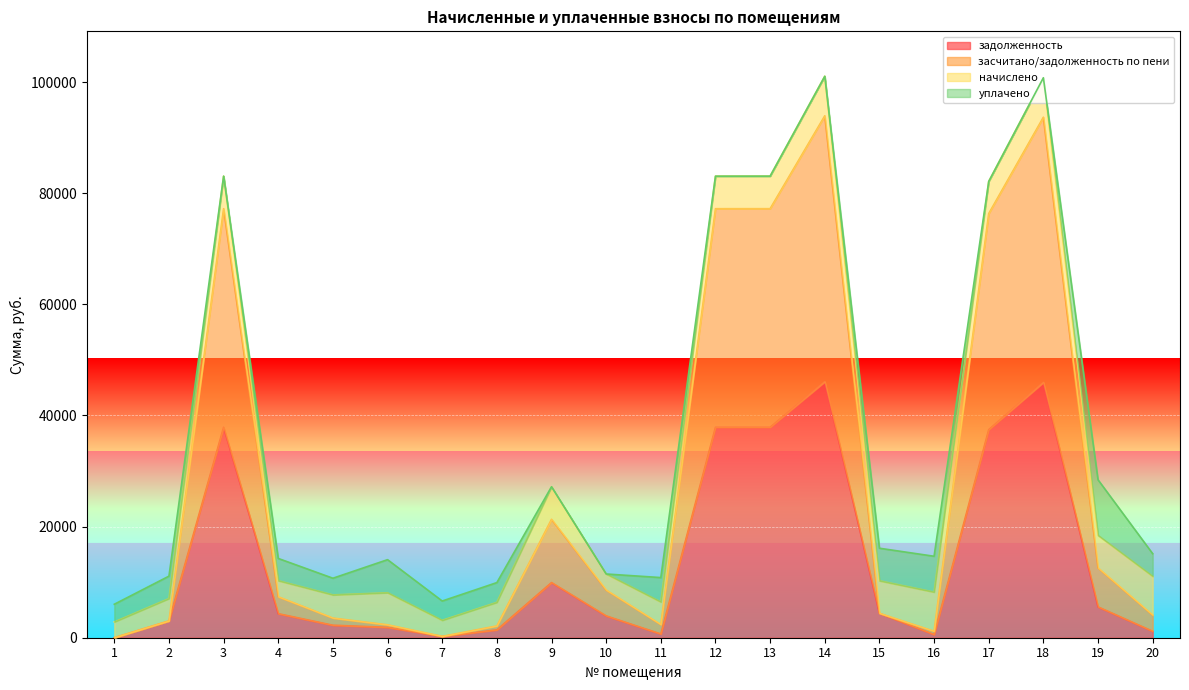

What is the value of the задолженность point at the 19th from the left?

5549.6